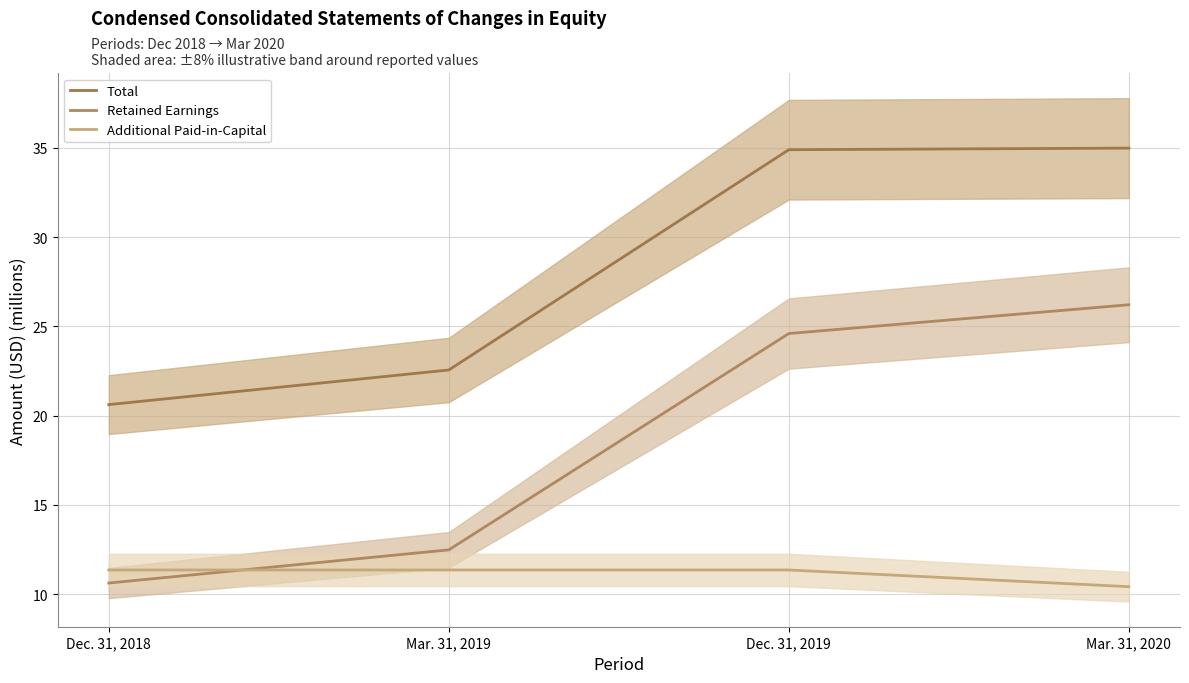

At which category is the sum across all series the highest?

Mar. 31, 2020